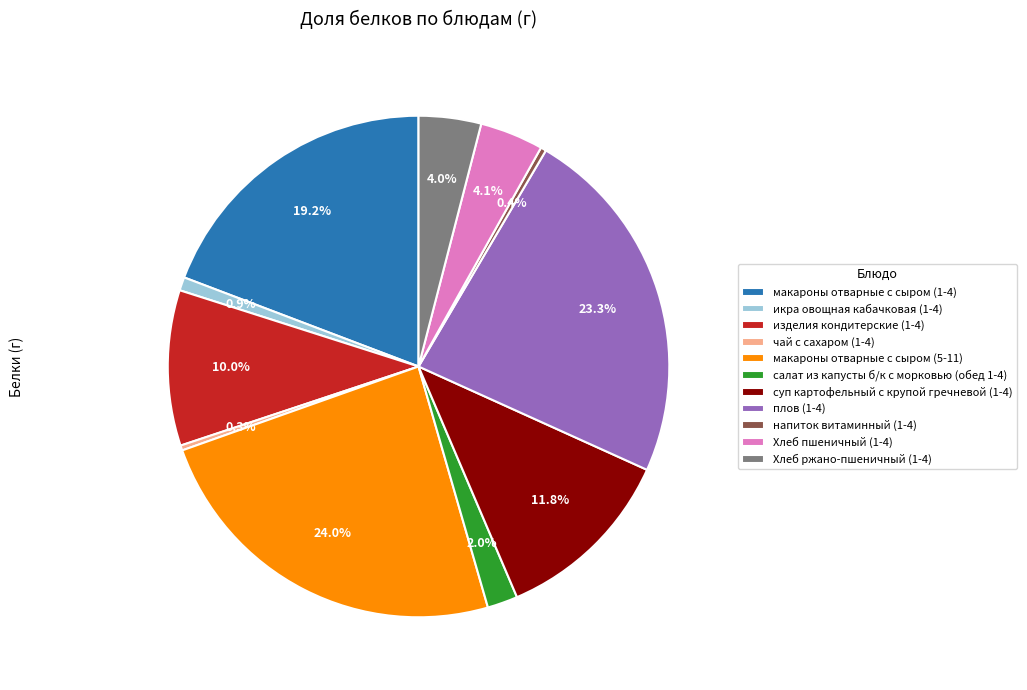

Count the number of slices in the pie.

11